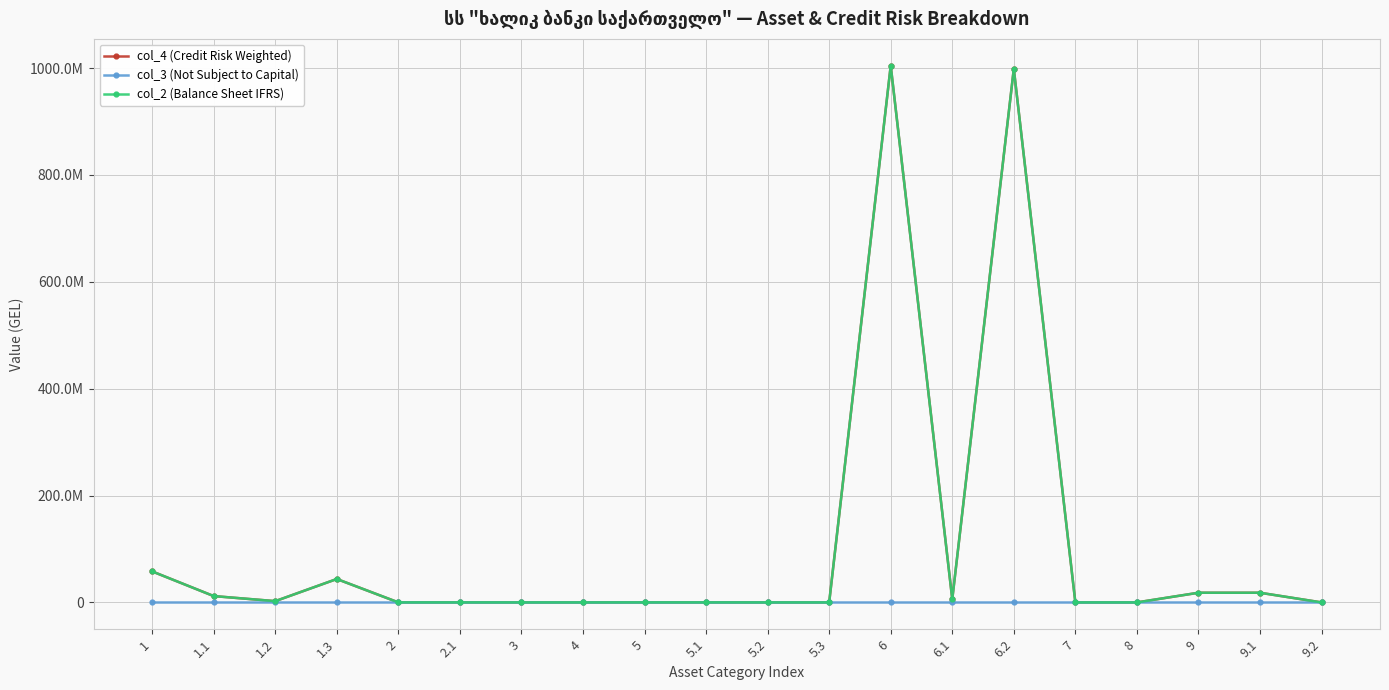

Is the value of col_2 (Balance Sheet IFRS) at 1.2 greater than the value of col_3 (Not Subject to Capital) at 9.2?

Yes